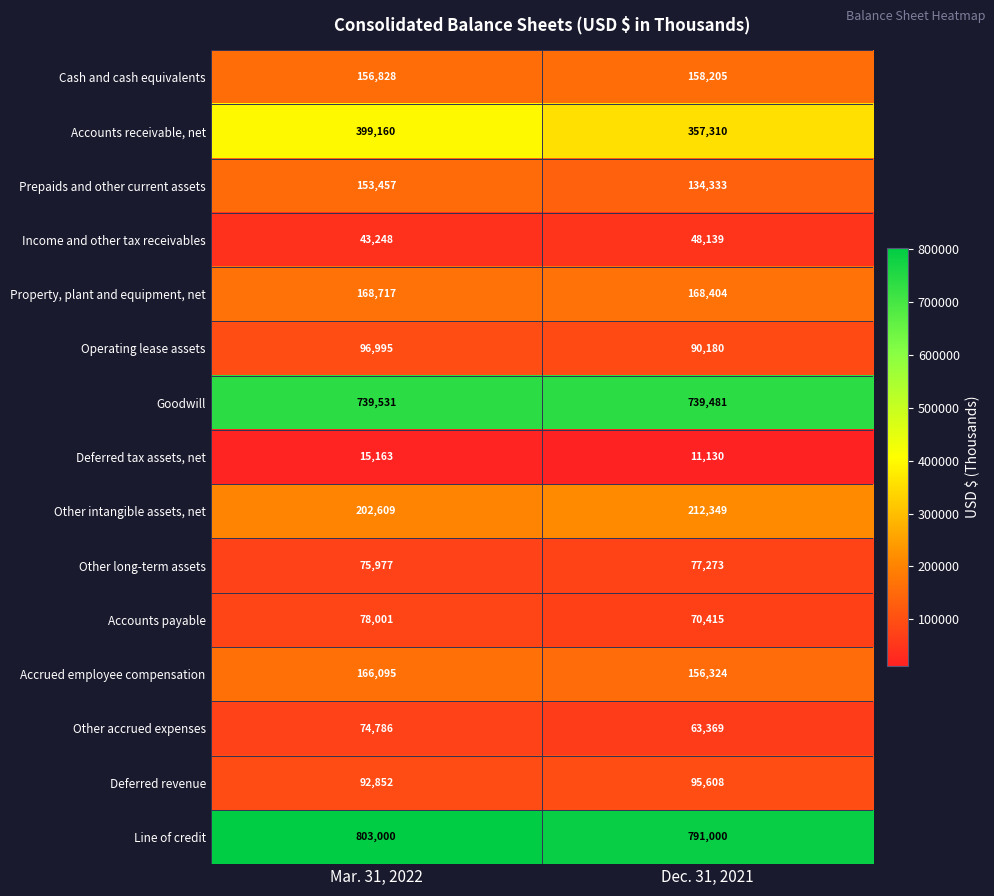

What is the difference between the Accounts payable values at Dec. 31, 2021 and Mar. 31, 2022?

7586